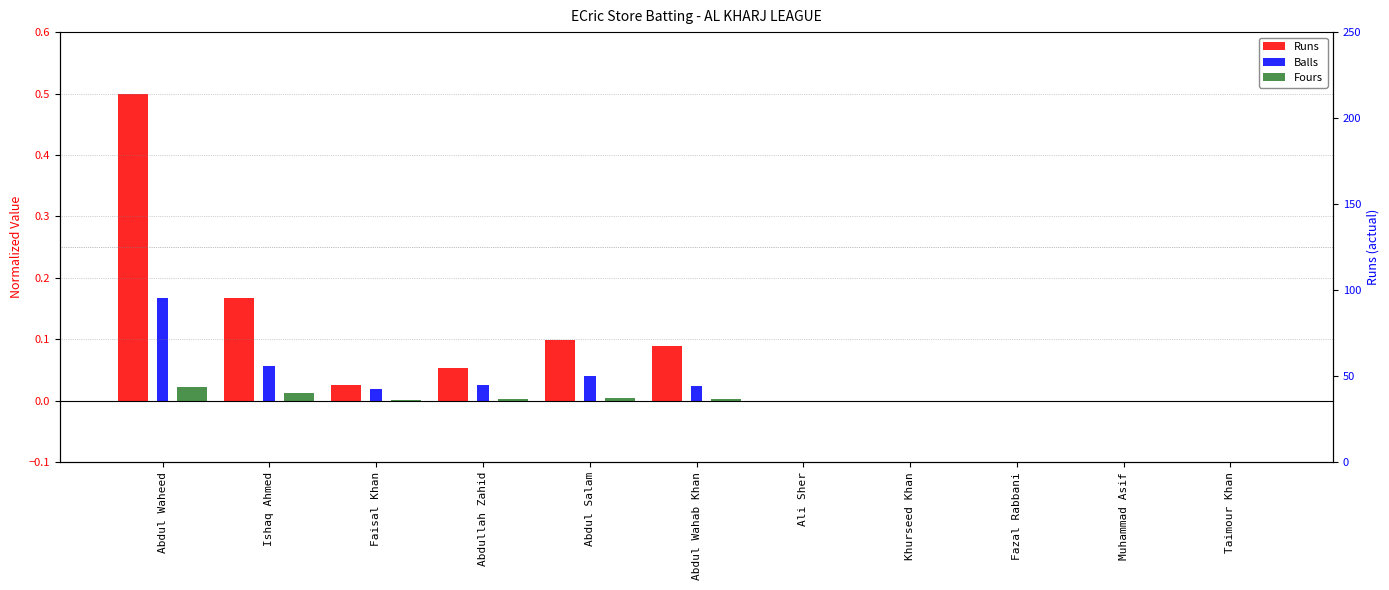

Which series has the largest total across all categories?

Runs